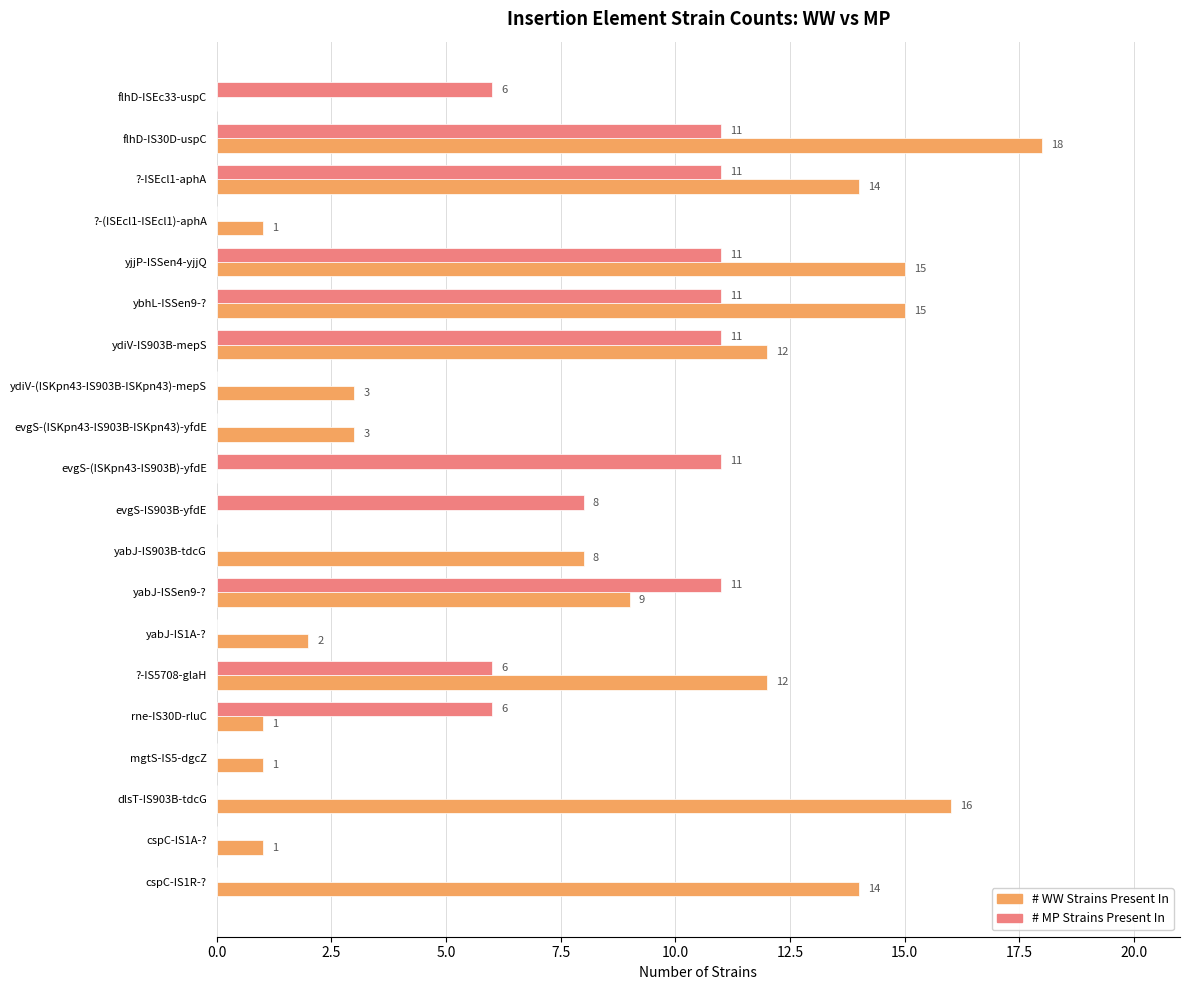

What is the sum of the # MP Strains Present In values at rne-IS30D-rluC and ybhL-ISSen9-??

17